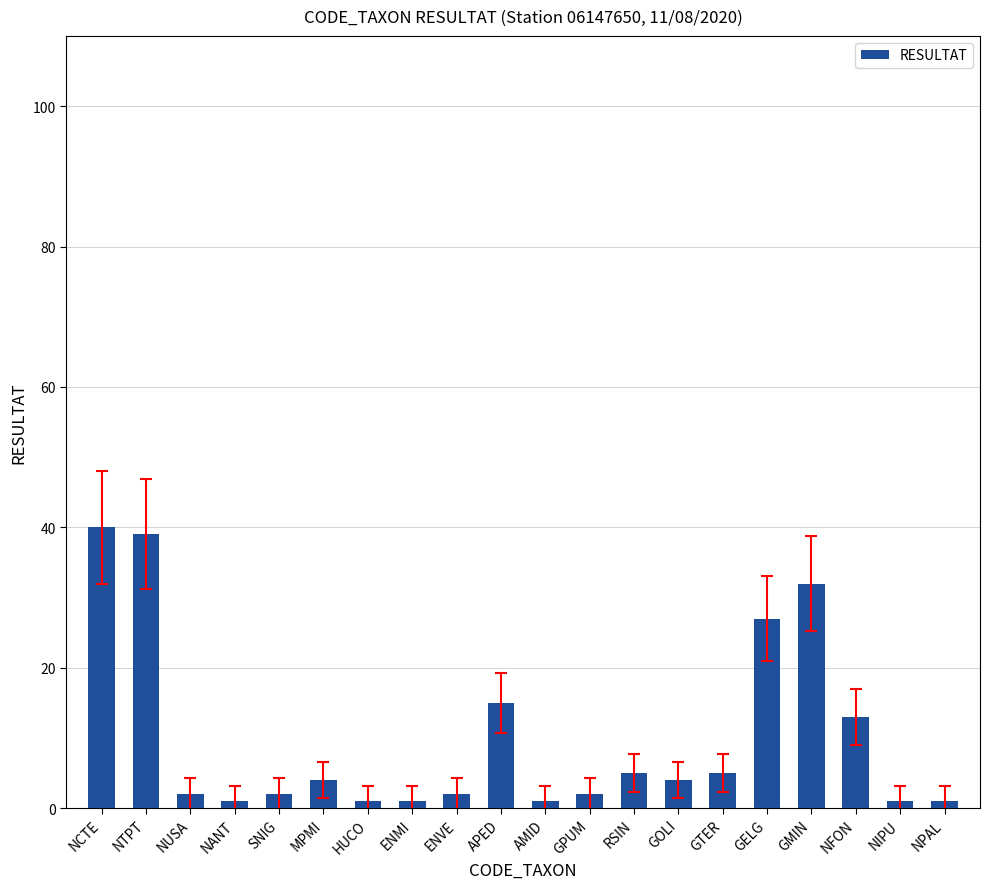

True or false: the data shows 2 at ENVE.

True